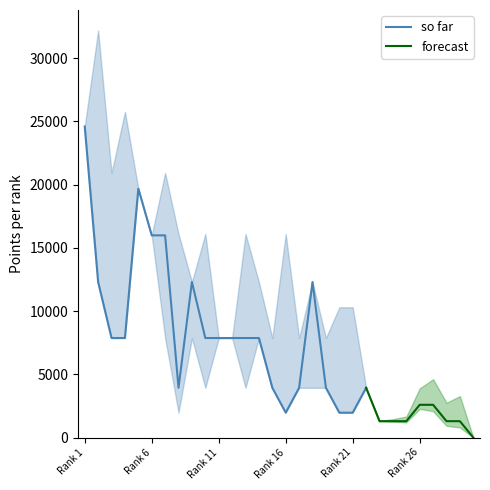

What is the highest value of the so far series?

24600.0